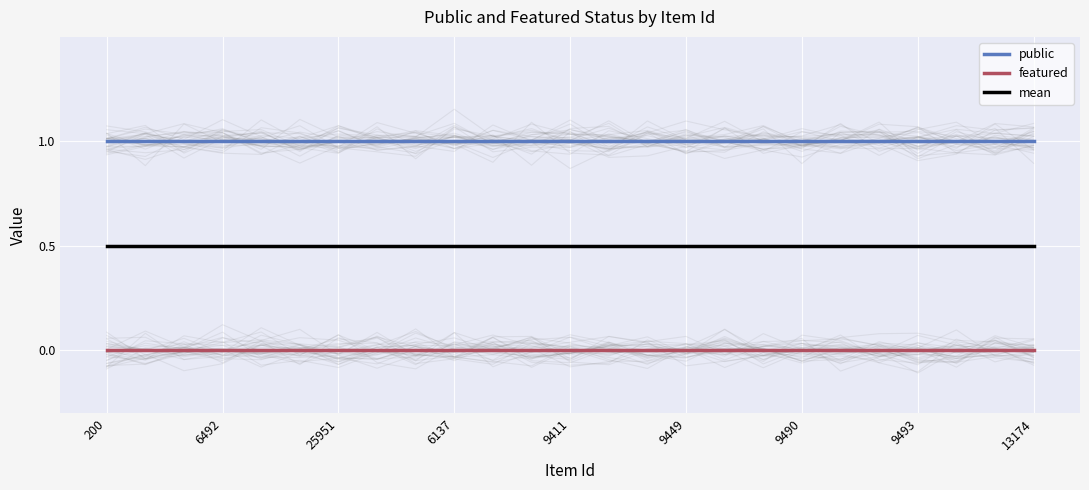

What is the spread (max minus min) of values at 16?

1.0